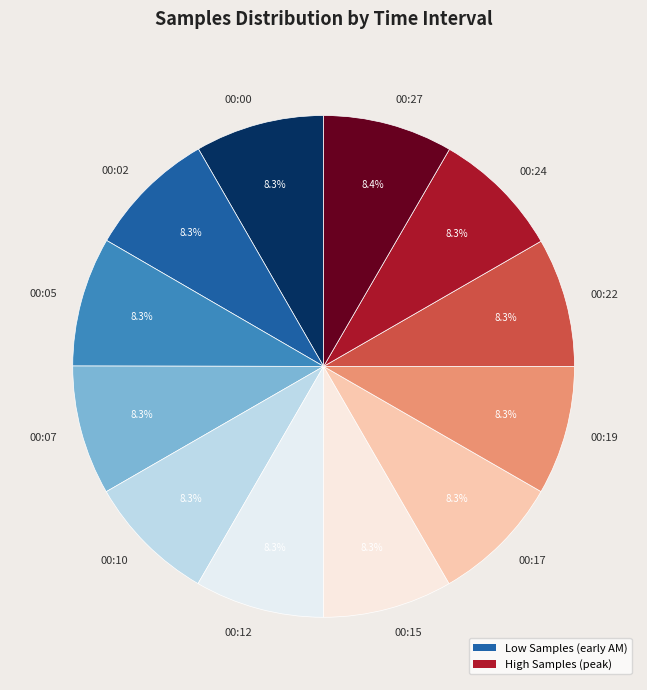

What portion of the pie excludes 00:10?

91.7%